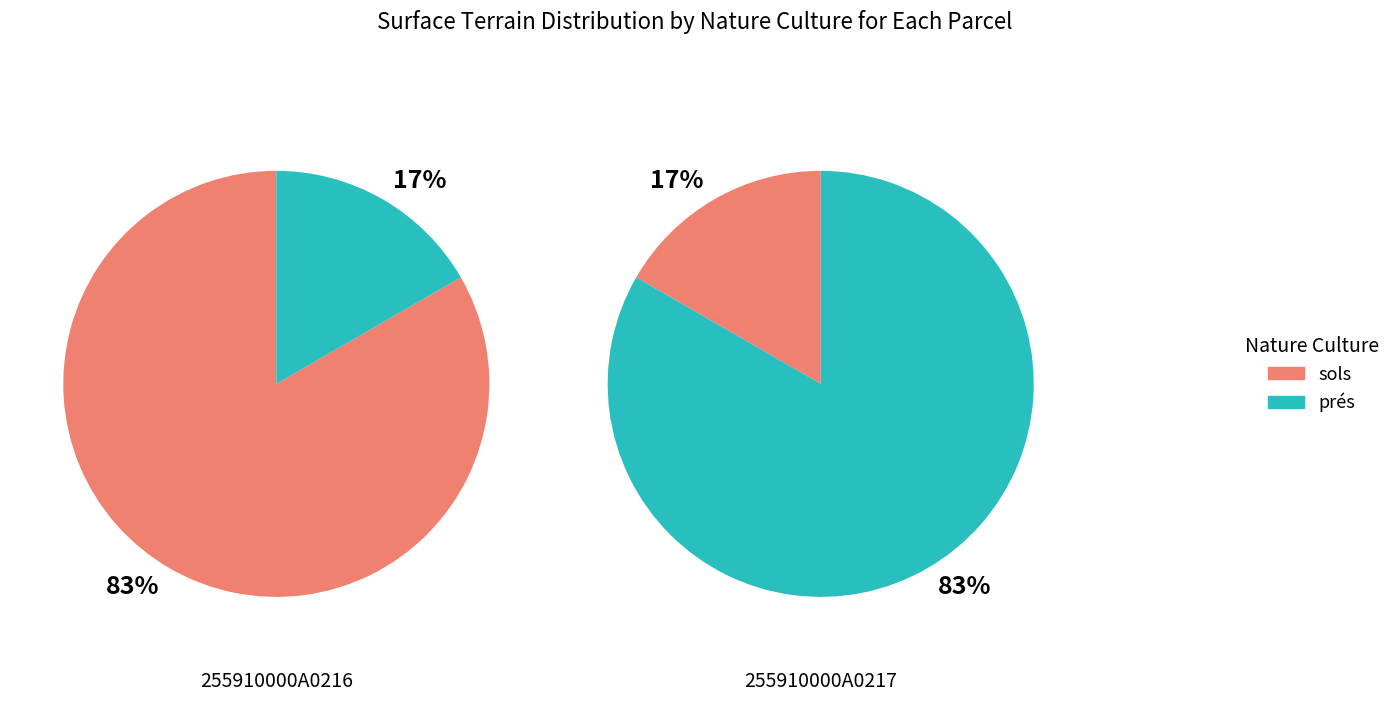

To the nearest percent, what portion does 255910000A0217 represent?

17%